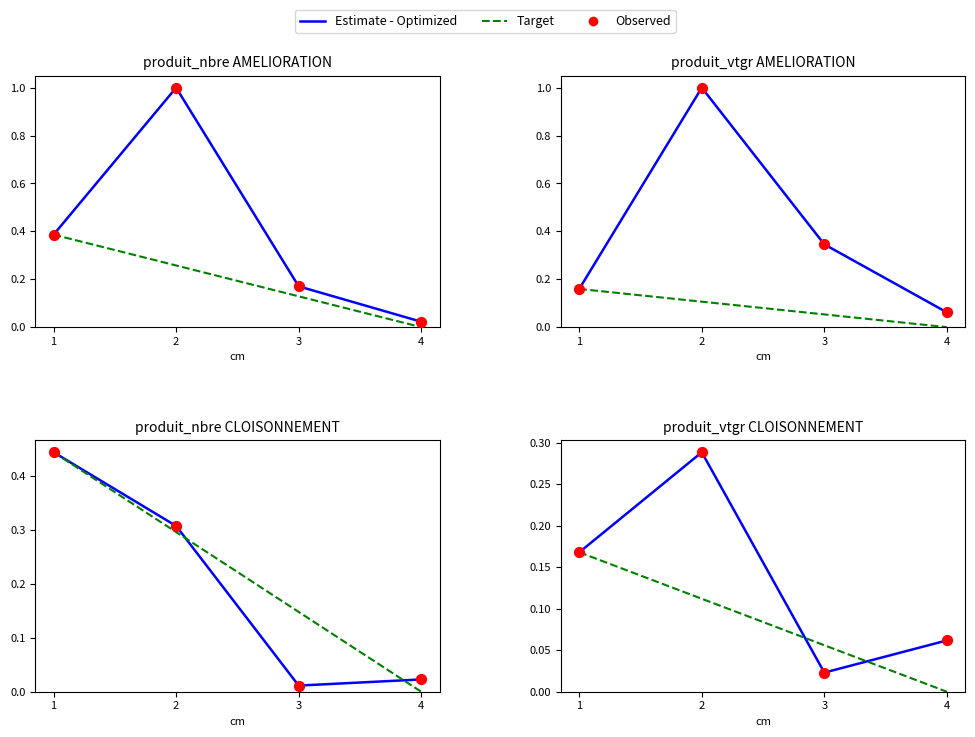

What are all the series names shown in the legend?

Estimate - Optimized, Target, Observed